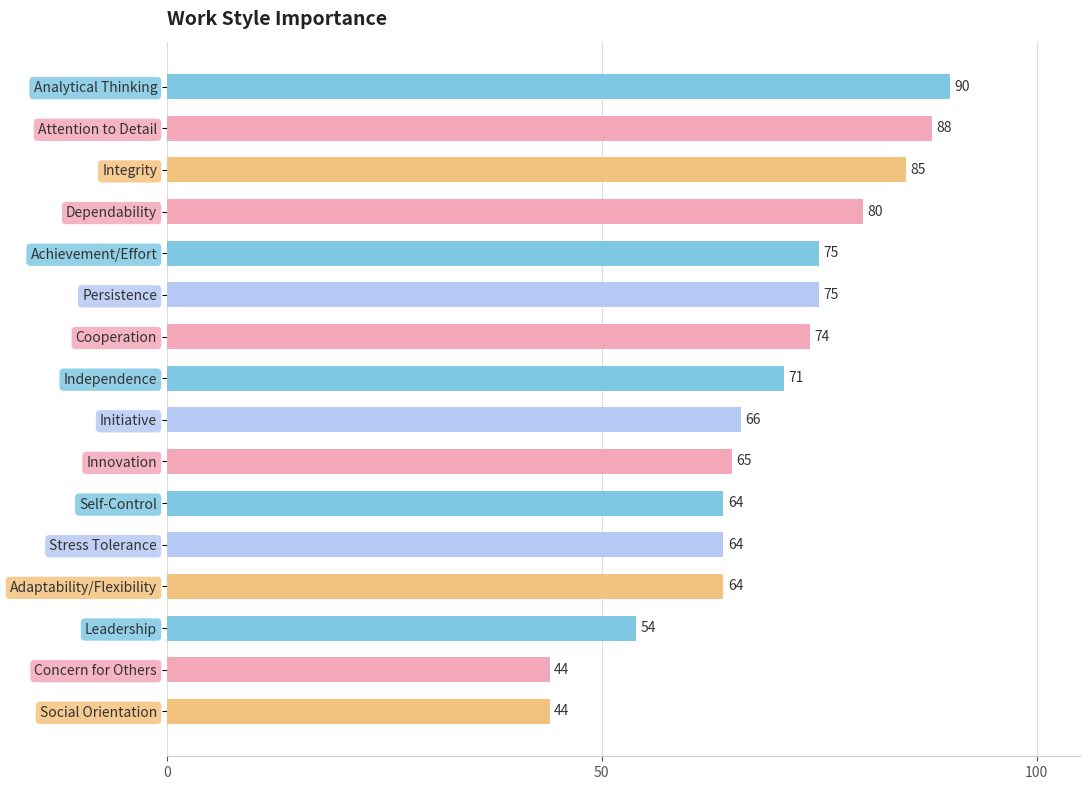

Is it true that the value at Adaptability/Flexibility is 64?

True